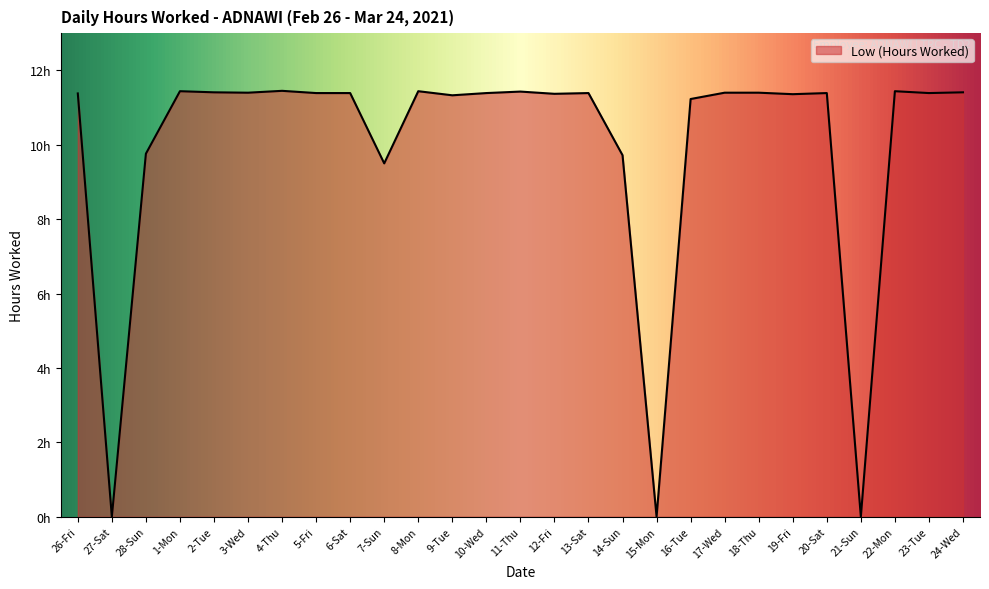

Is this an area chart (filled region under the line)?

Yes